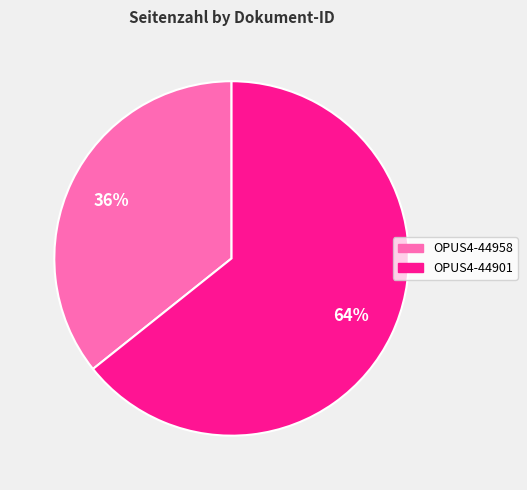

What is the smallest slice in the pie chart?

OPUS4-44958